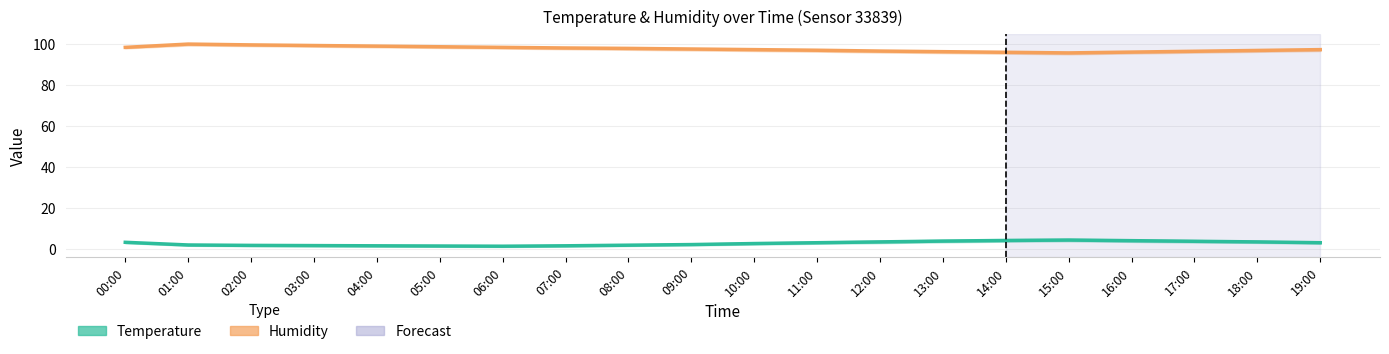

What is the lowest value of the Humidity series?

95.6